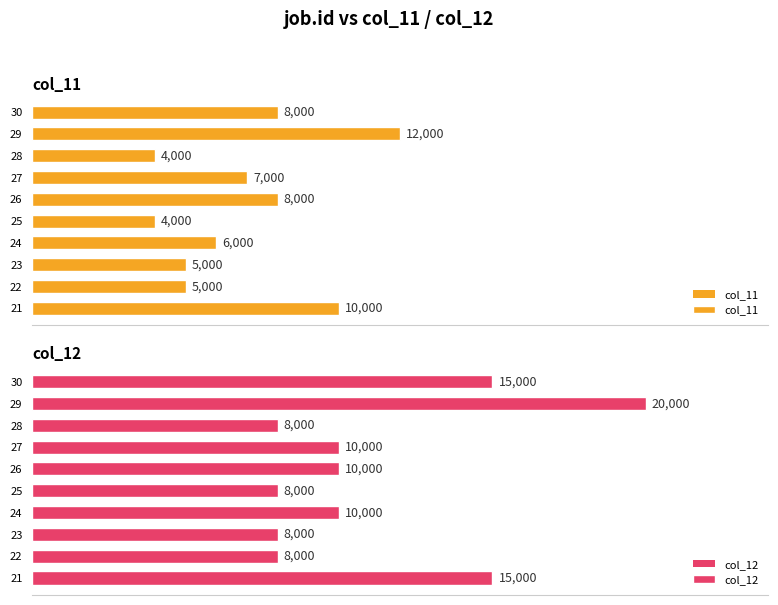

Rank the series by their maximum value, from highest to lowest.

col_12, col_11